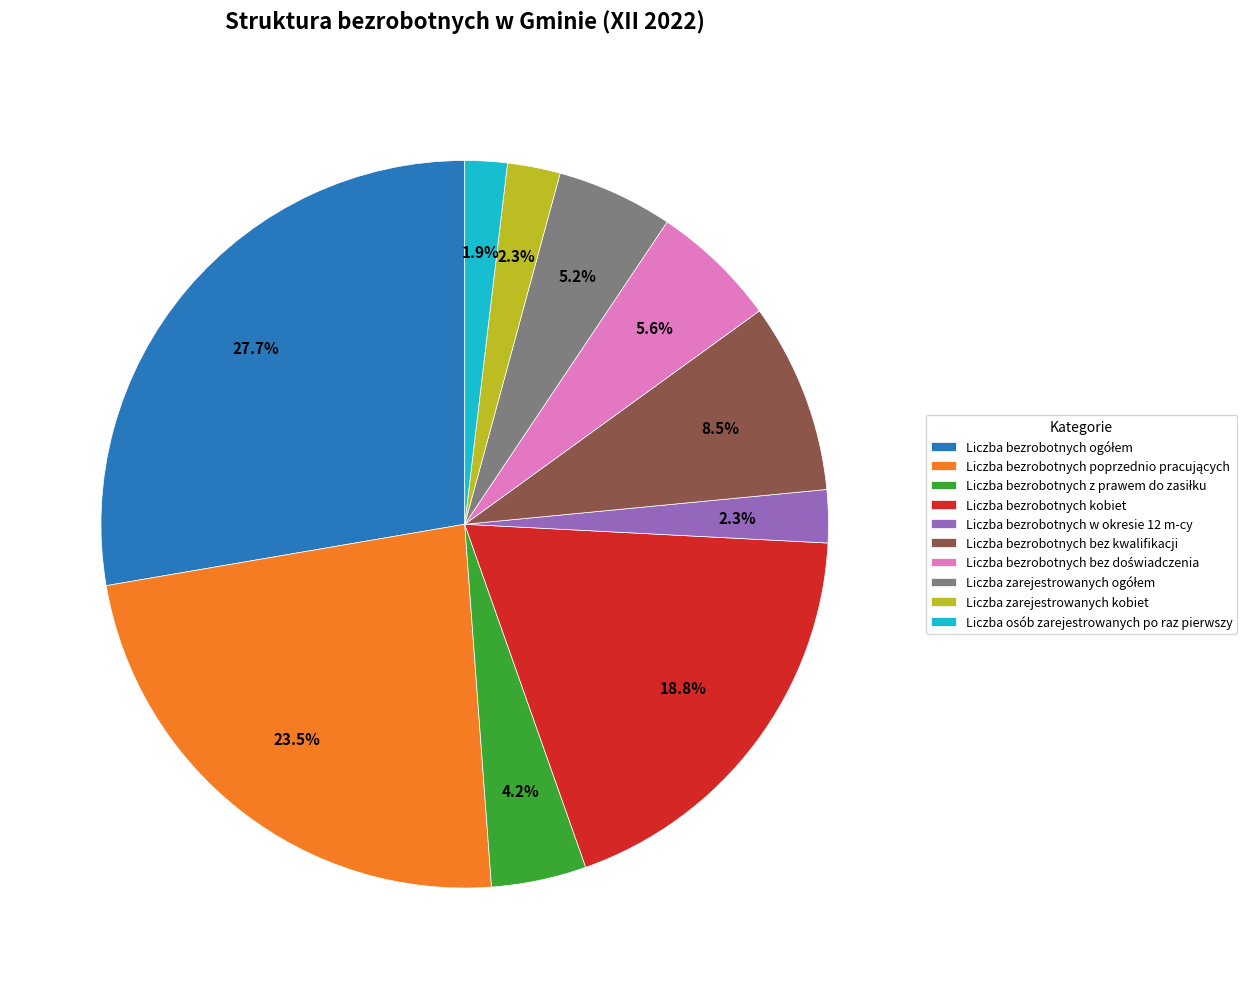

Is there a majority slice in this chart?

No